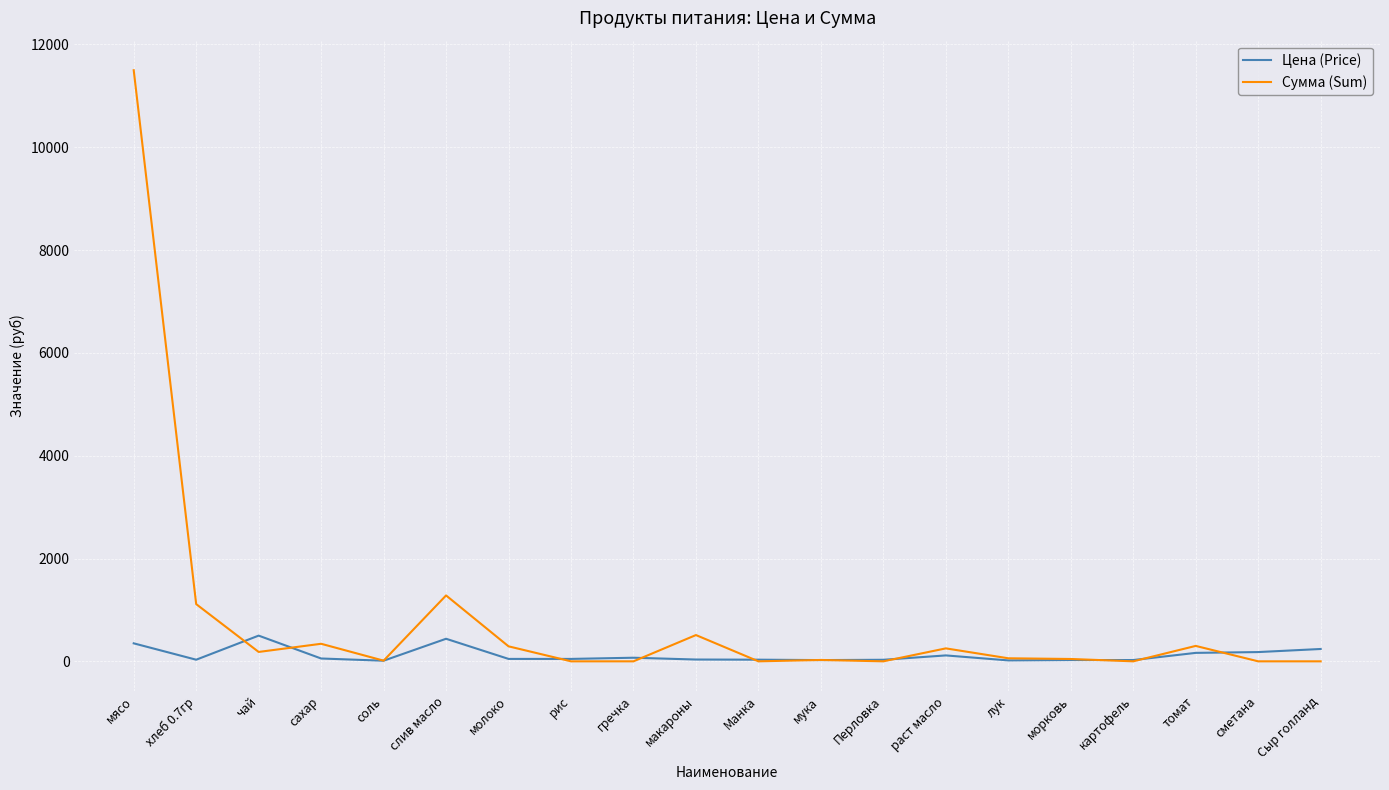

Is it true that Сумма (Sum) equals 251.8 at раст масло?

True